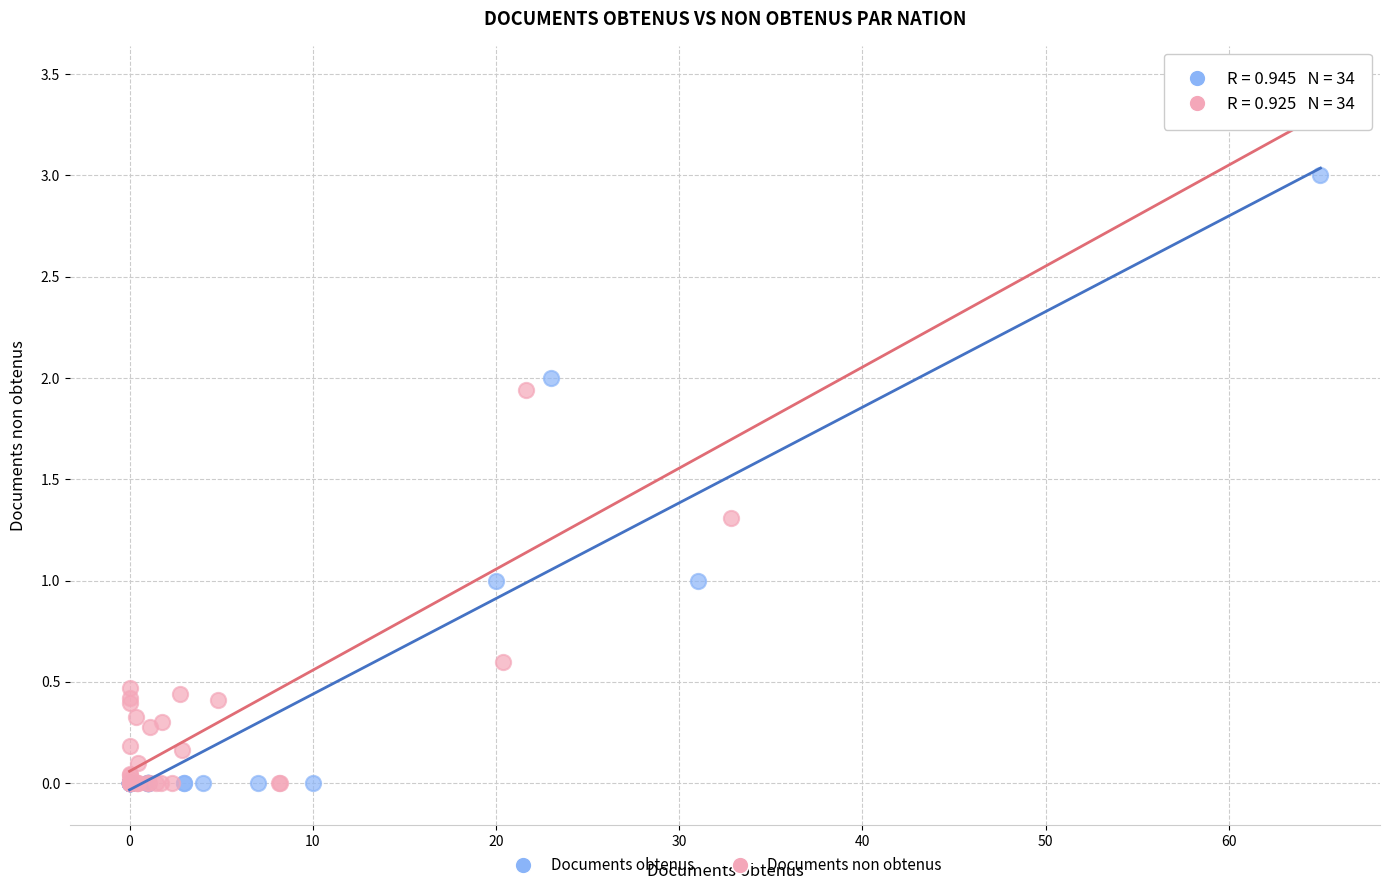

Which series has the widest spread of Y values?

Documents non obtenus